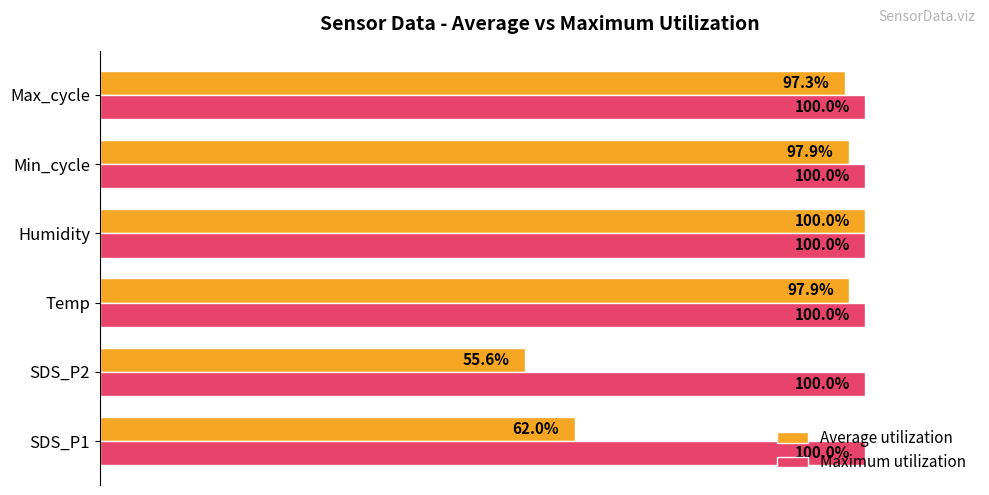

Which series has the largest range (max minus min)?

Average utilization